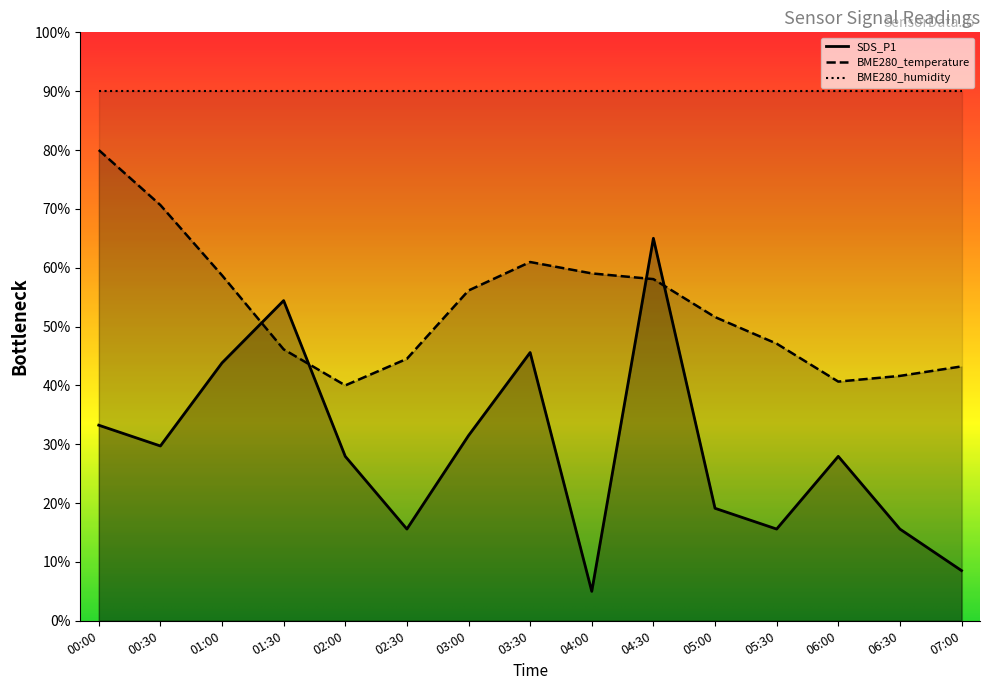

What is the difference between the BME280_temperature values at 01:00 and 02:00?

18.7